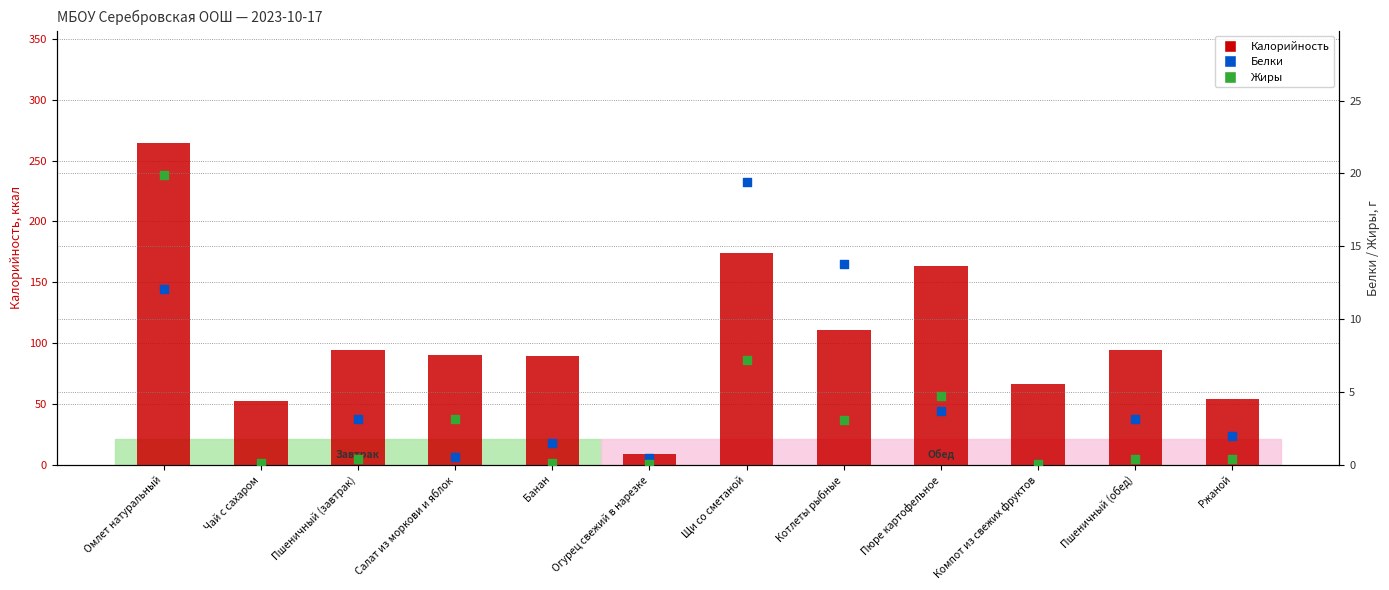

Is the value of Калорийность at Пюре картофельное greater than the value of Белки at Пшеничный (завтрак)?

Yes